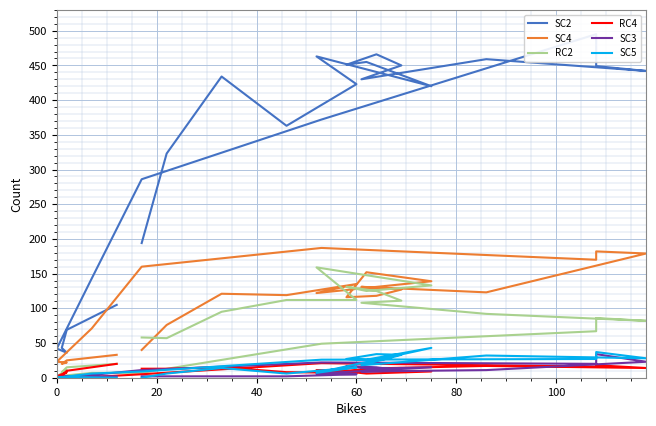

What is the label of the 3rd point from the left?

40